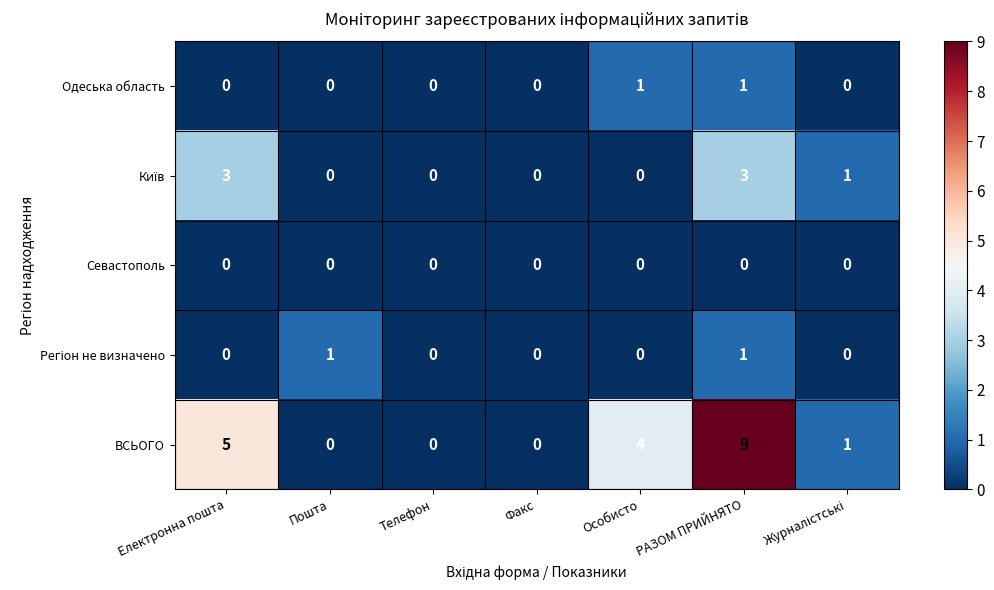

Which label corresponds to the largest value in the chart?

РАЗОМ ПРИЙНЯТО